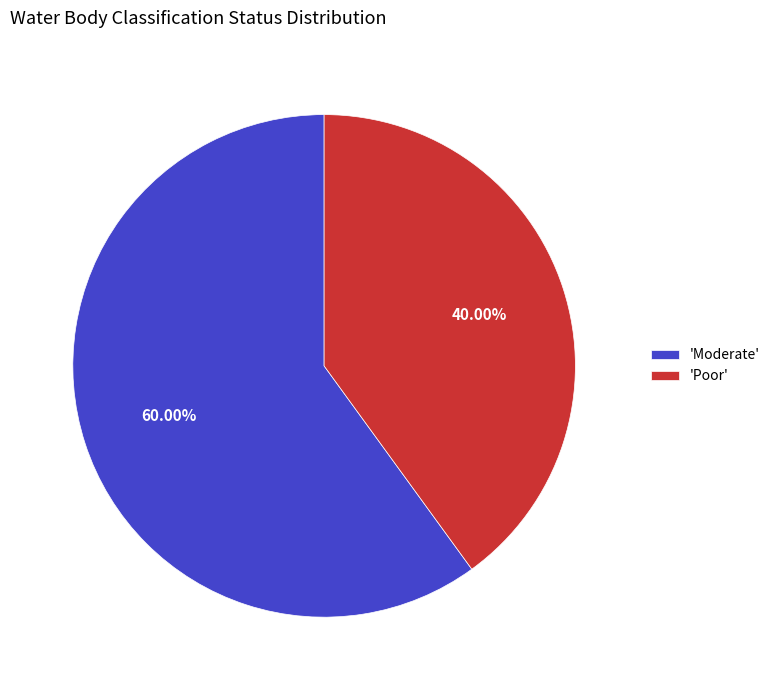

Does any single category account for the majority?

Yes